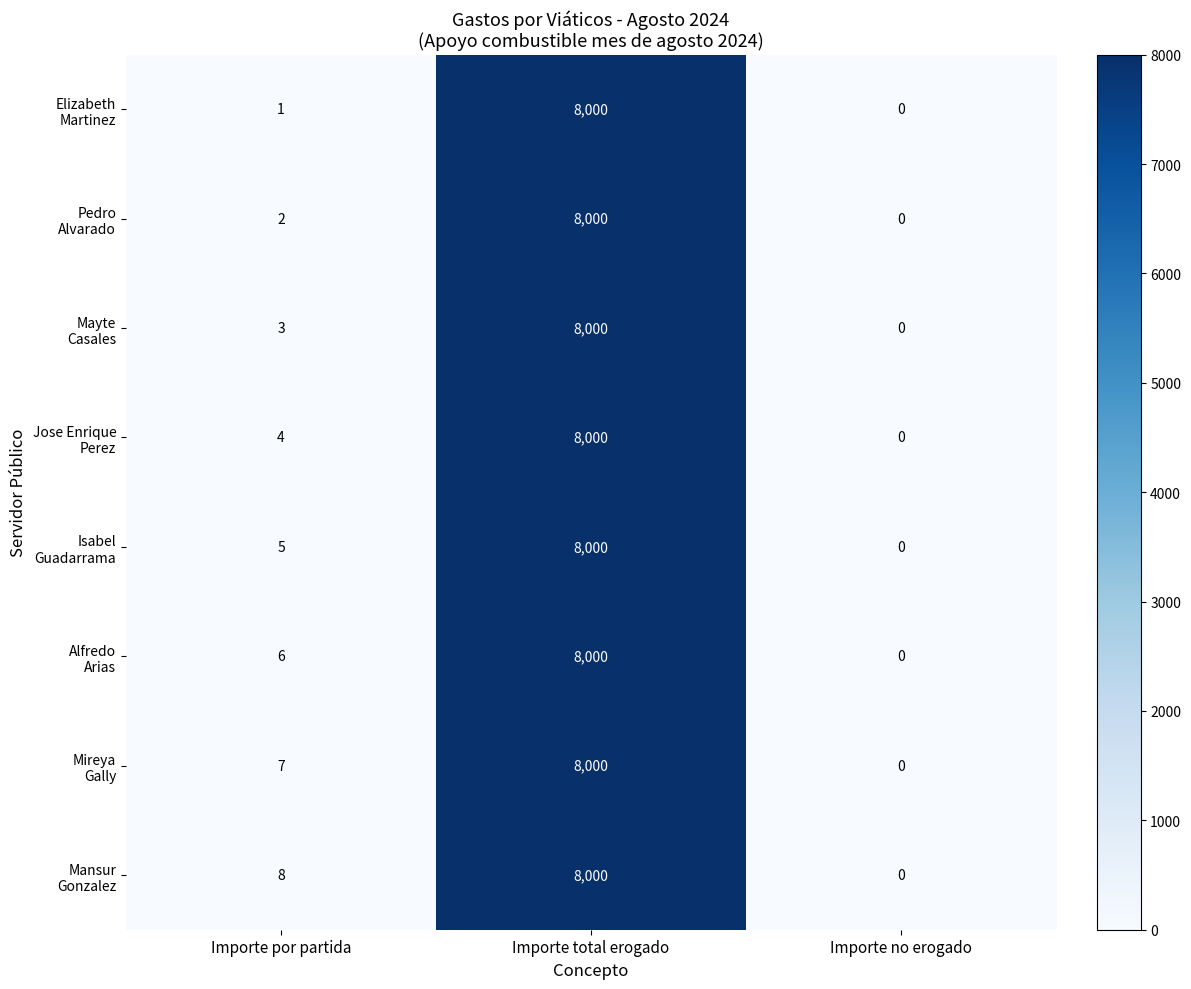

Which category has the highest value across all series?

Importe total erogado